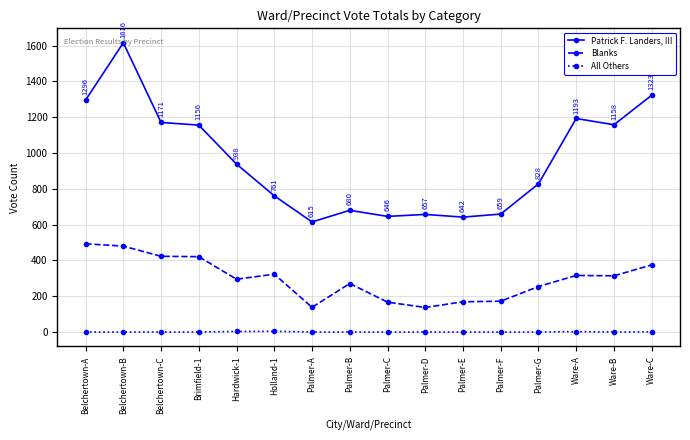

What is the sum of the Blanks values at Belchertown-A and Ware-B?

807